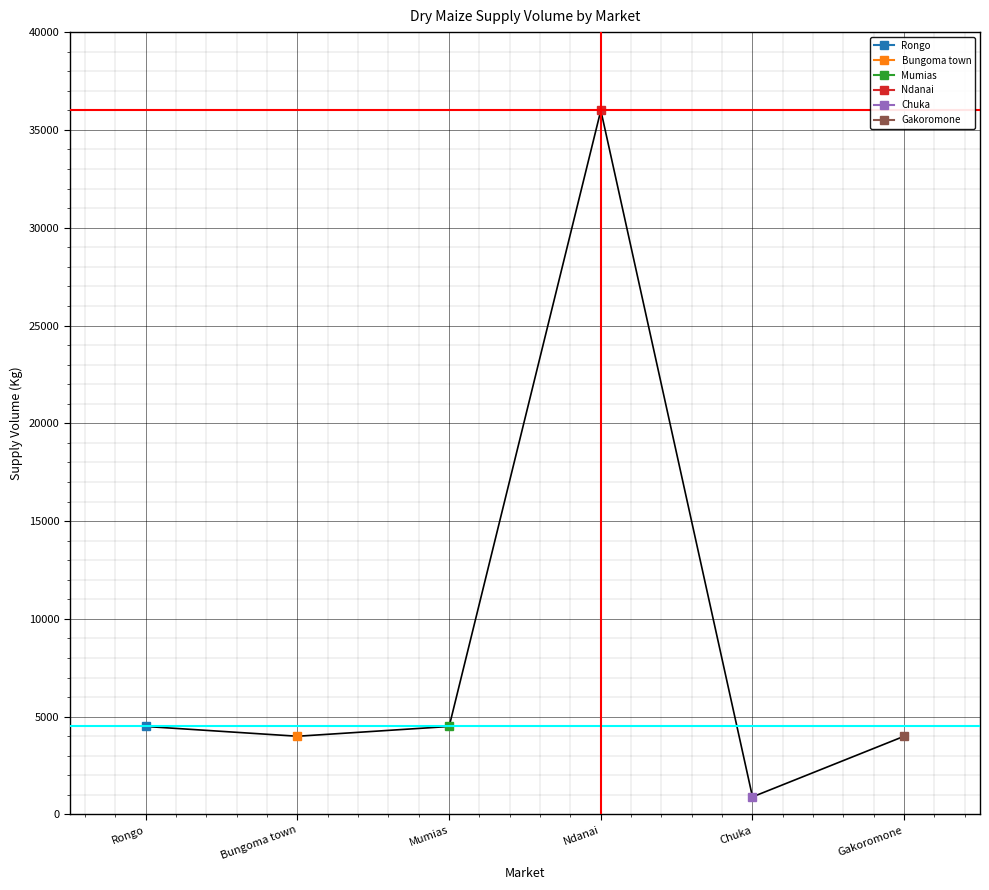

How many data points are less than 4500?

3